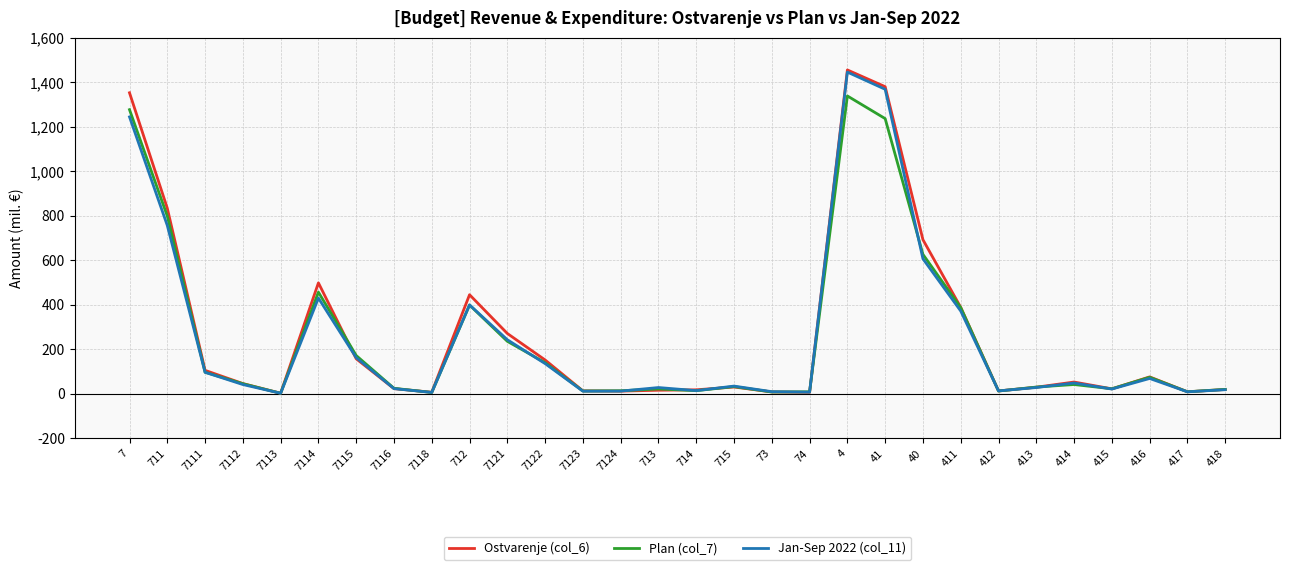

What is the maximum value for Ostvarenje (col_6)?

1454.4